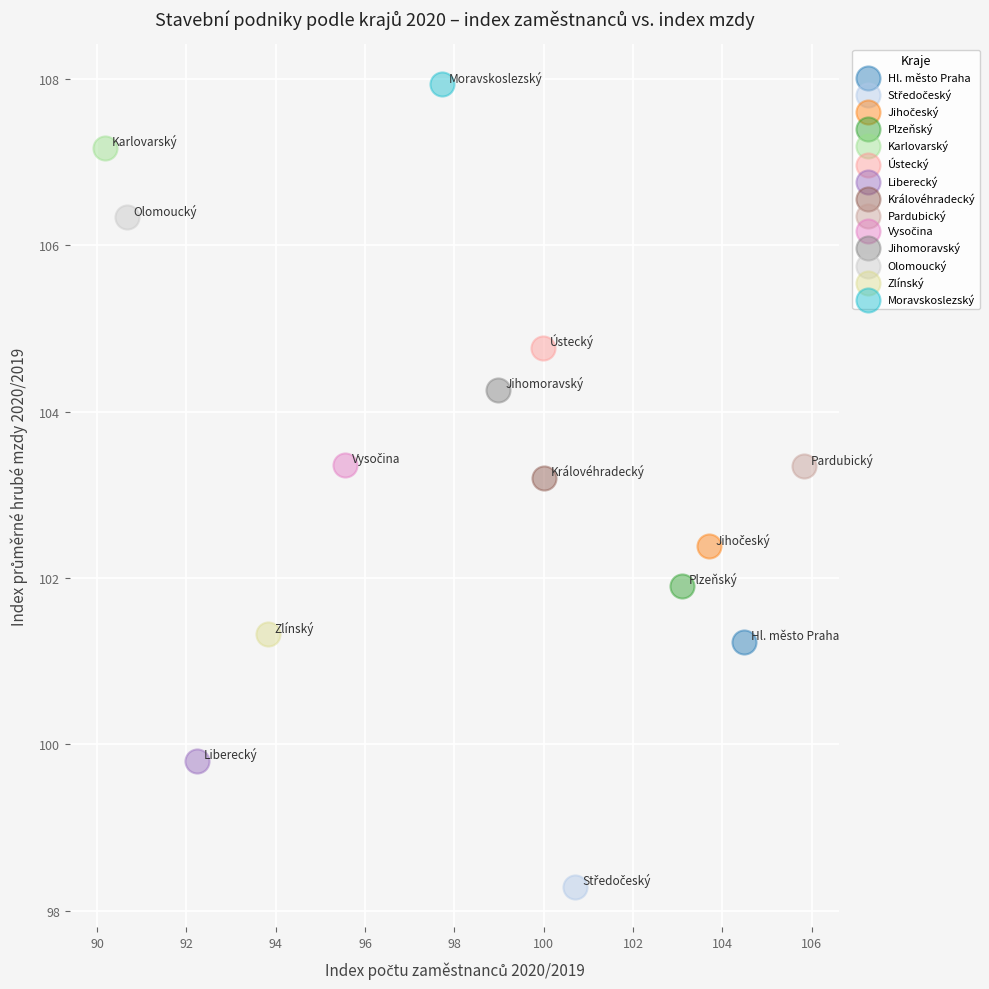

Which series reaches the maximum Y coordinate?

Moravskoslezský